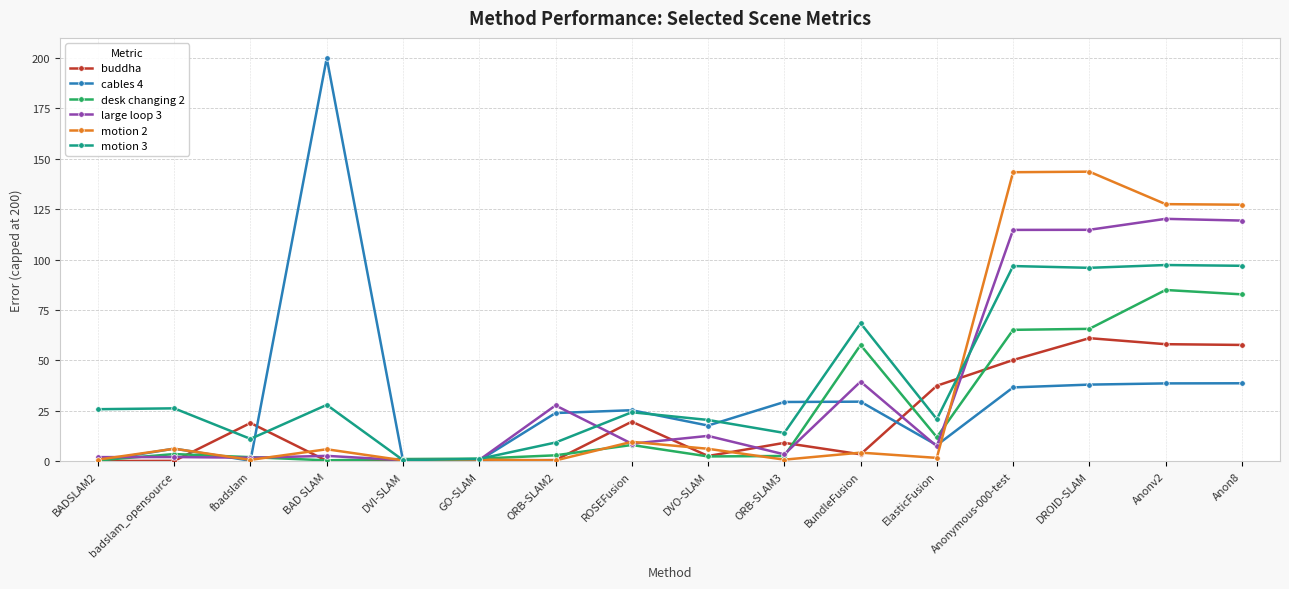

What is the minimum value shown in the chart?

0.1